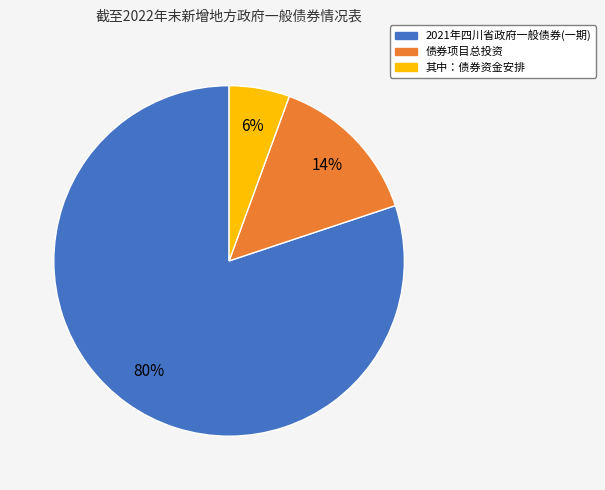

To the nearest percent, what is the combined percentage of 其中：债券资金安排 and 债券项目总投资?

20%